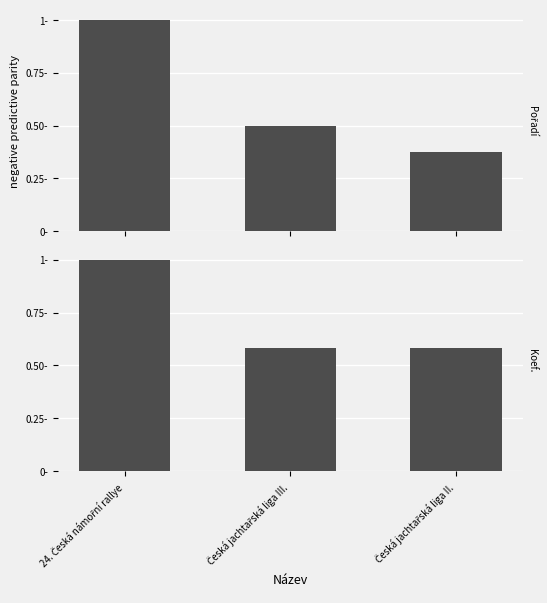

Is the value of Koef. at Česká jachtařská liga II. greater than the value of Pořadí at Česká jachtařská liga III.?

Yes